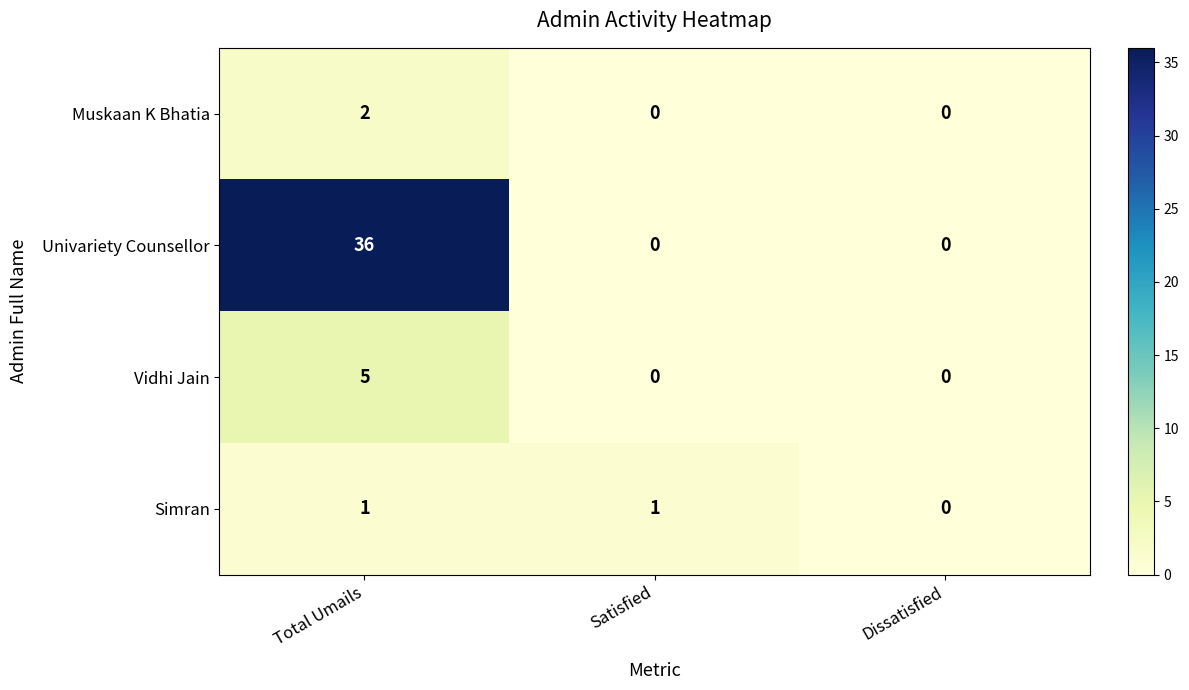

Which series has the largest range (max minus min)?

Univariety Counsellor